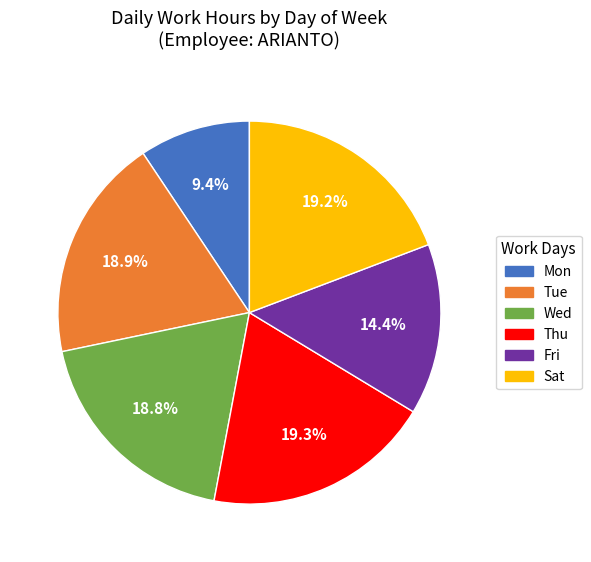

Is there a majority slice in this chart?

No